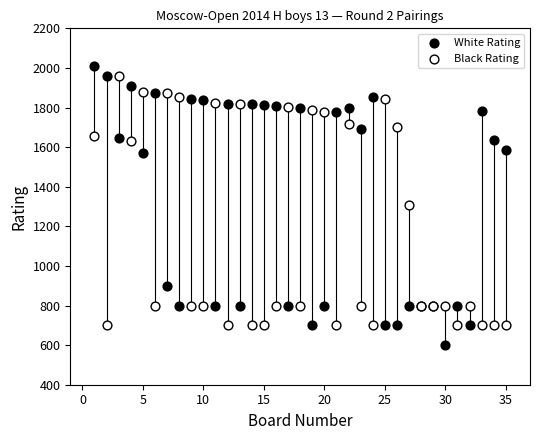

Which series has the largest Y range (max minus min)?

White Rating